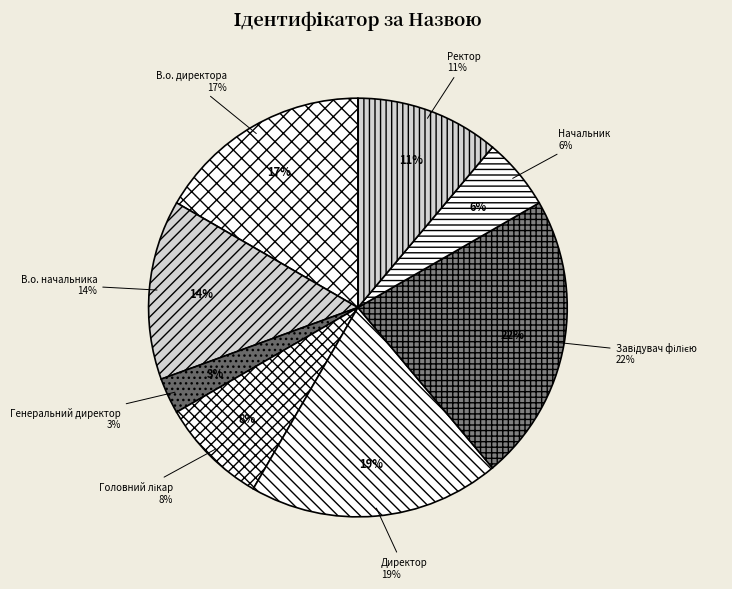

To the nearest percent, what is the difference between the Генеральний директор and В.о. начальника slice percentages?

11%